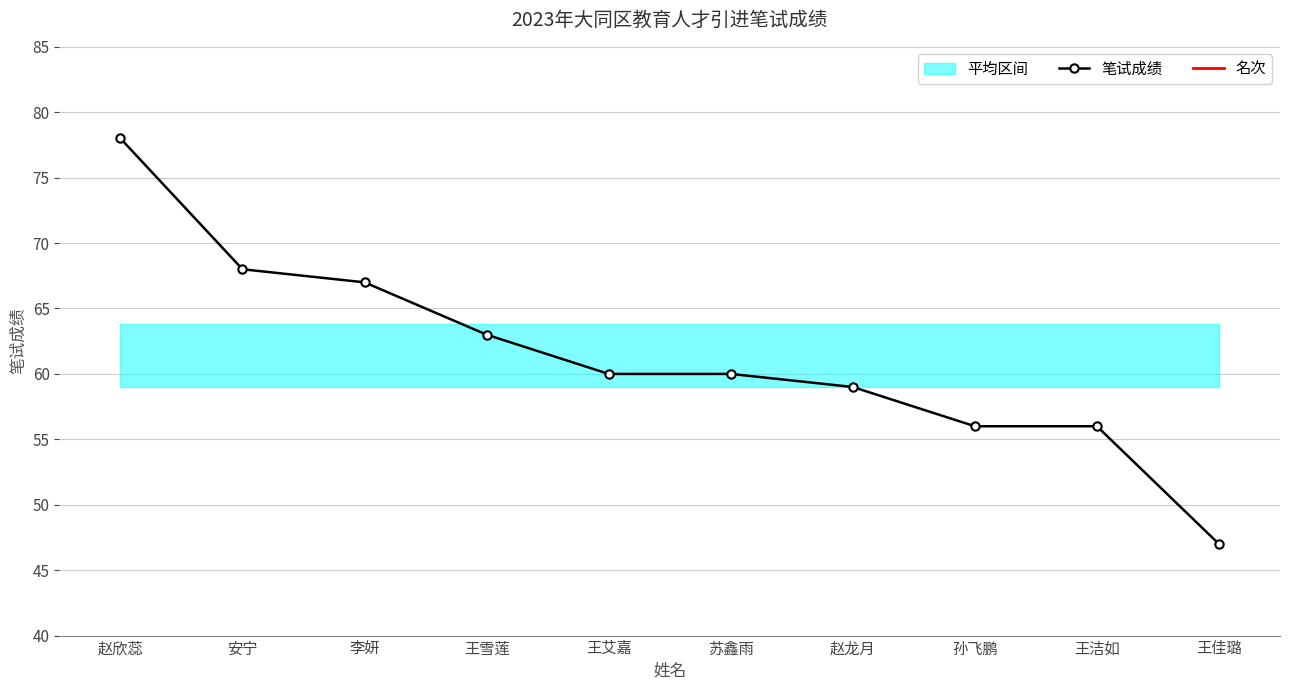

Reading left to right, list all the values displayed in this chart.

笔试成绩: 78	68	67	63	60	60	59	56	56	47
名次: 1	2	3	4	5	5	7	8	8	10